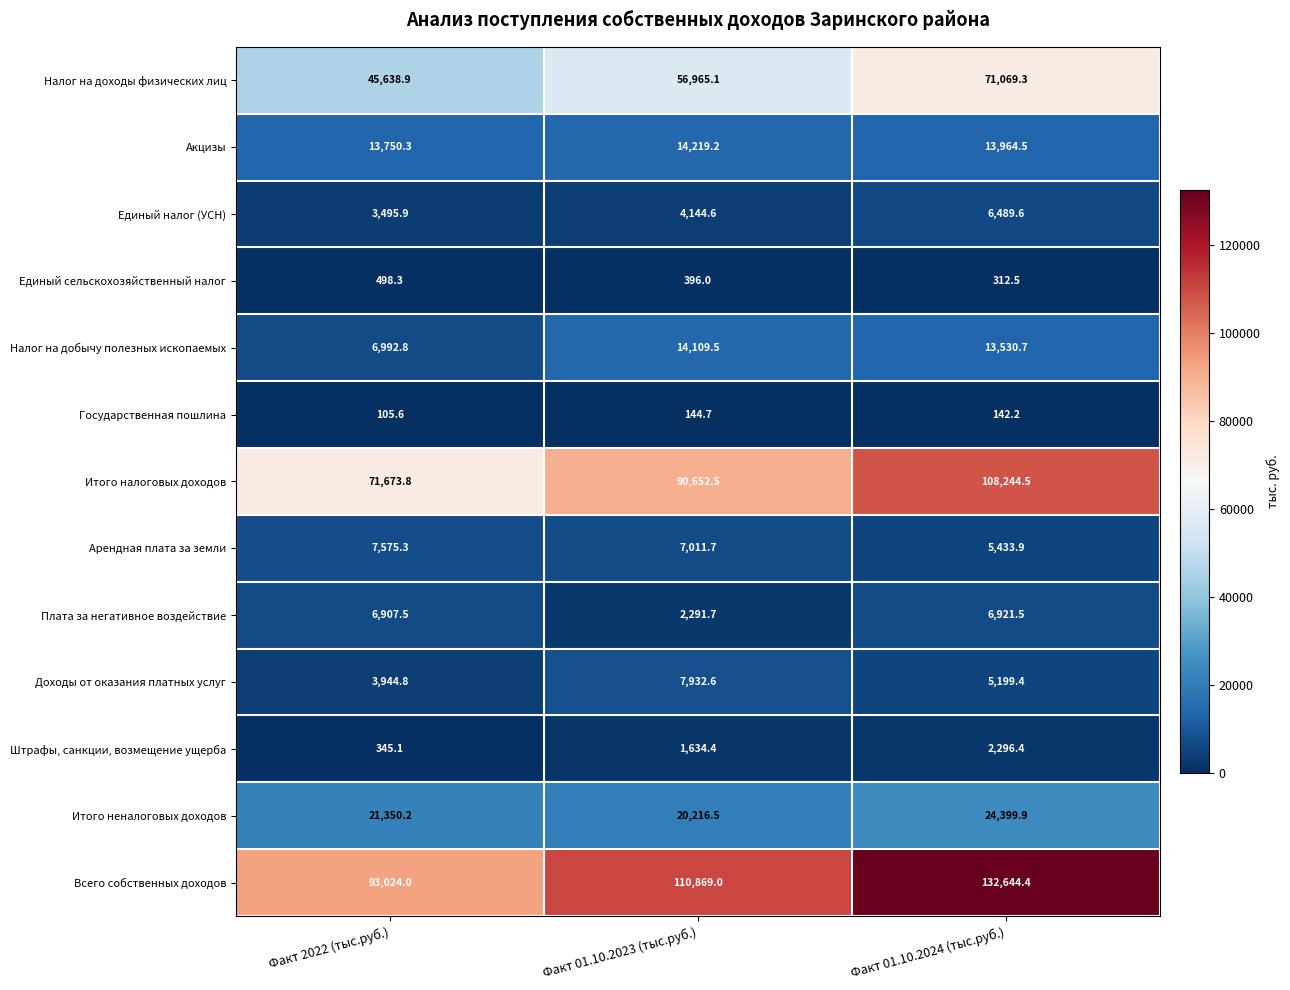

What is the average value of the Плата за негативное воздействие series?

5373.6